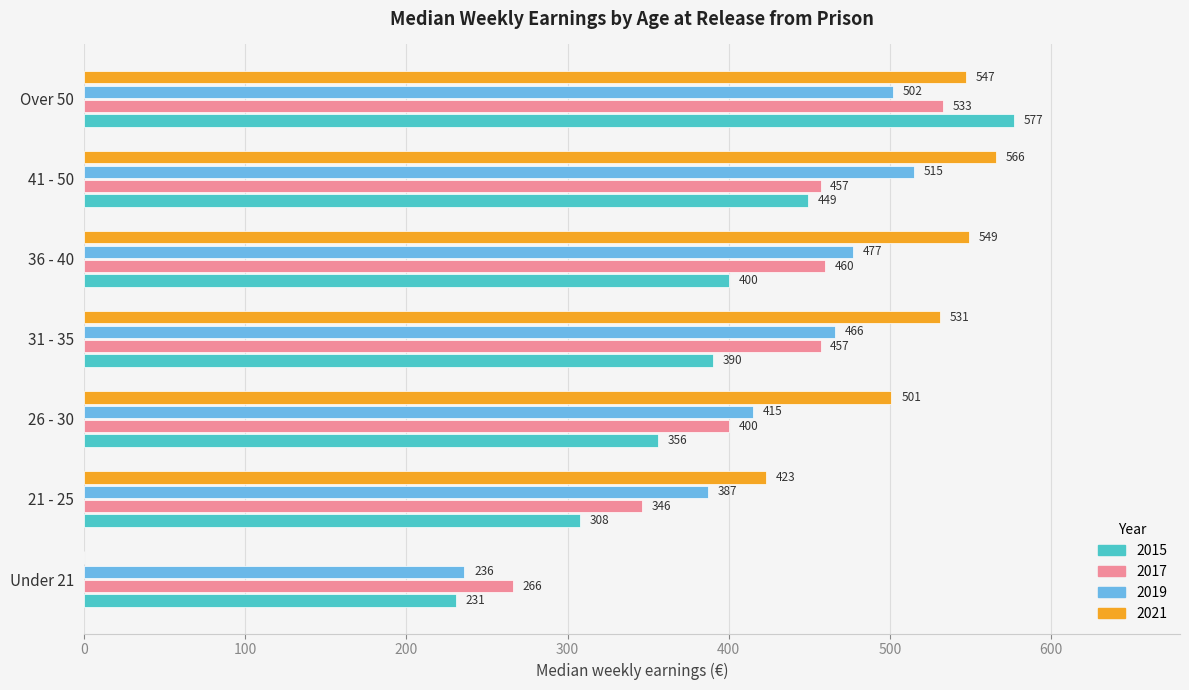

True or false: 2021 has a value of 547 at Over 50.

True